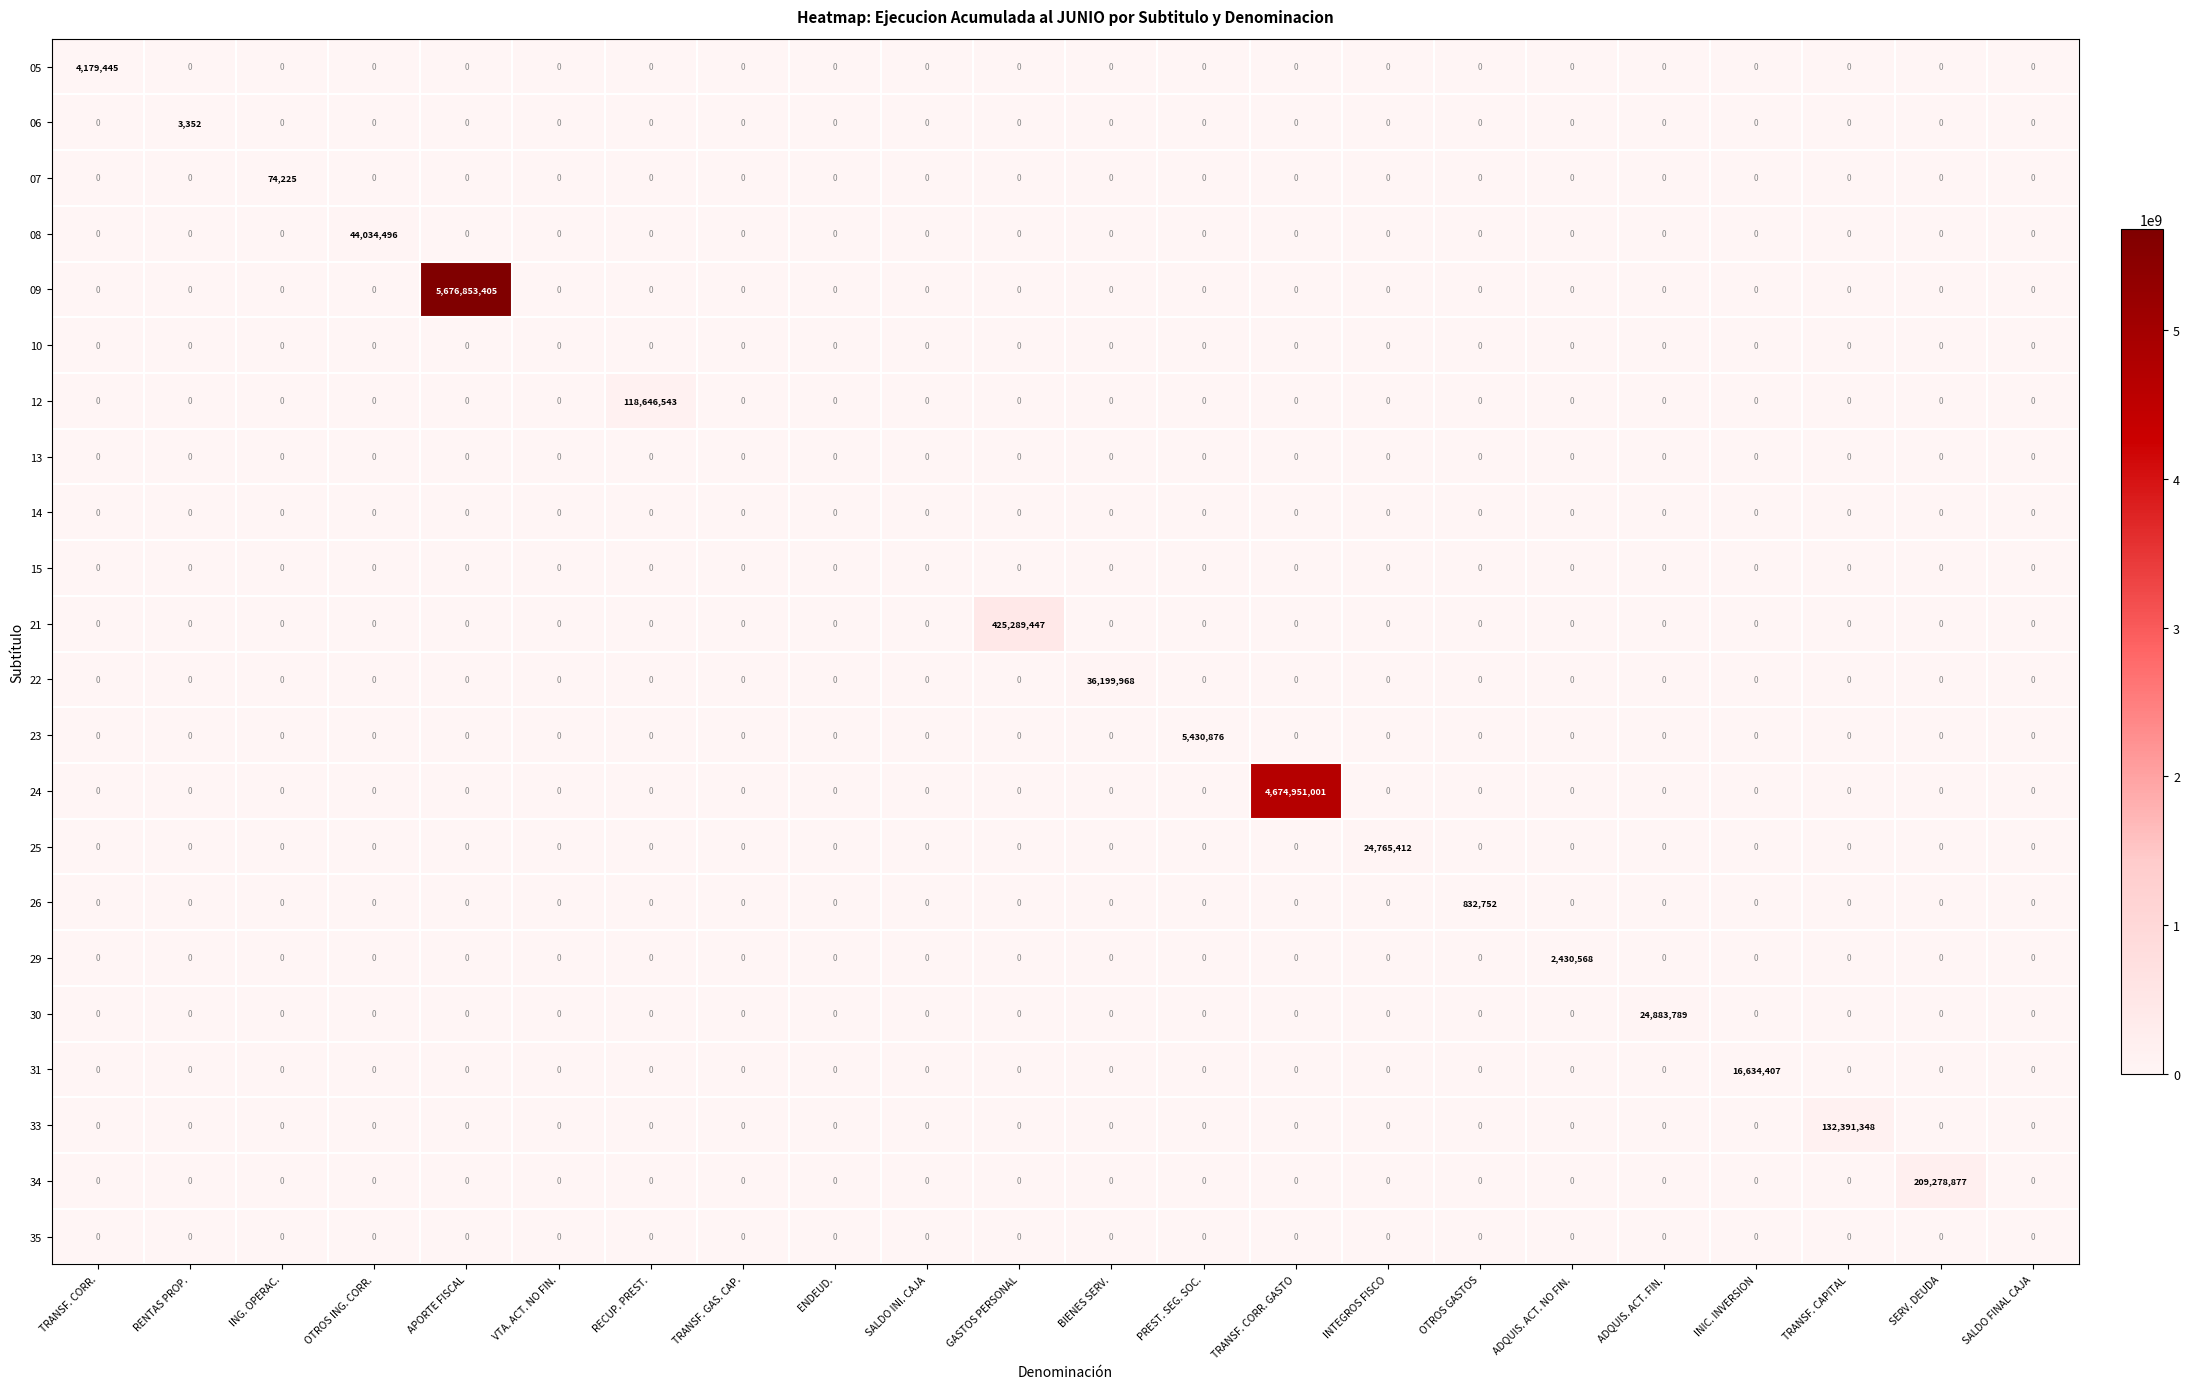

Which label corresponds to the largest value in the chart?

APORTE FISCAL